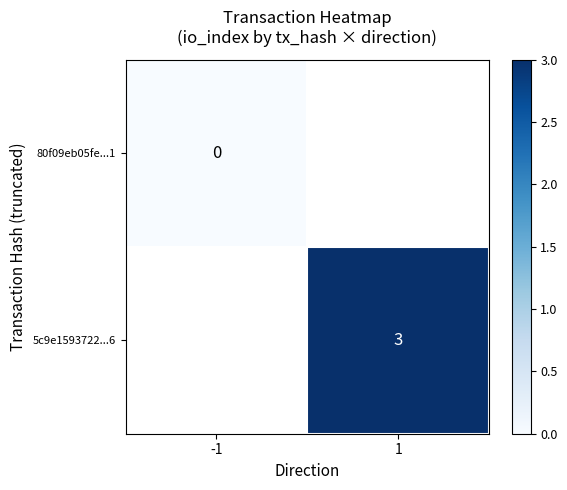

At how many categories does at least one series exceed 0?

1